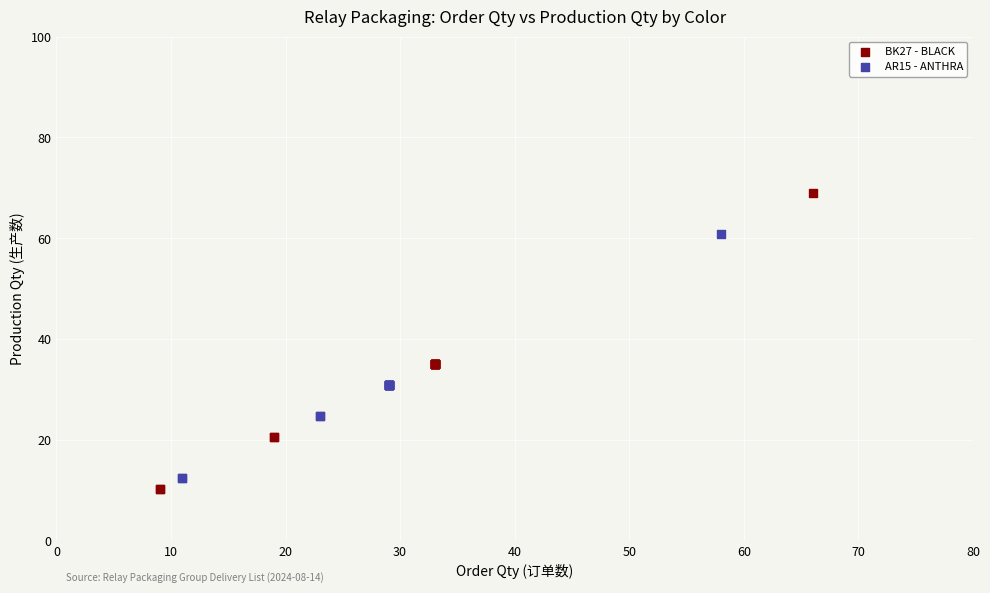

Which series has the widest spread of Y values?

BK27 - BLACK